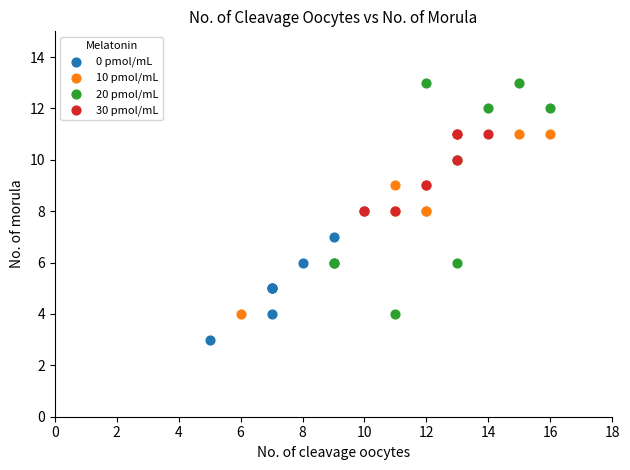

Which series has the widest spread of Y values?

20 pmol/mL